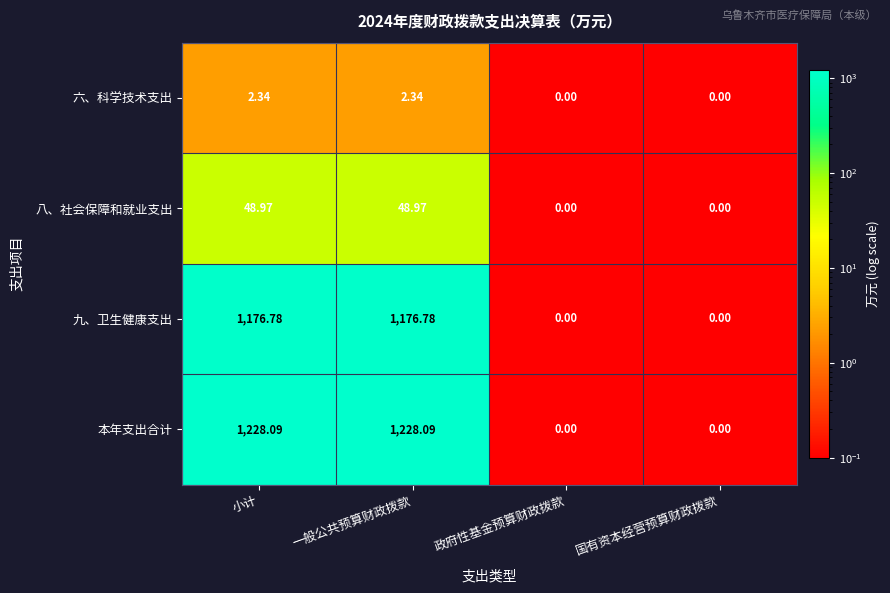

Which series has the largest range (max minus min)?

本年支出合计